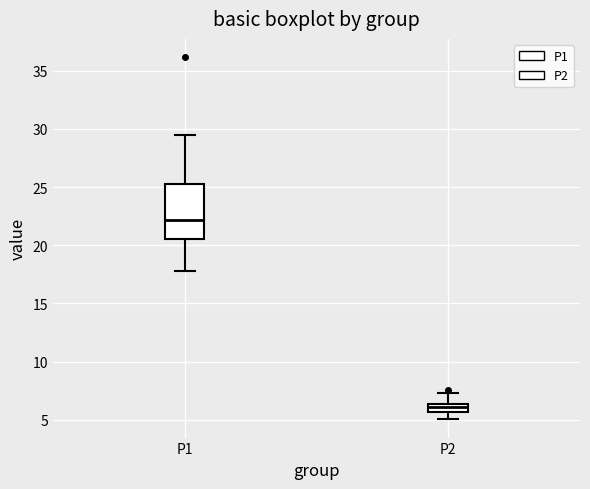

Which box has the lowest median line?

P2